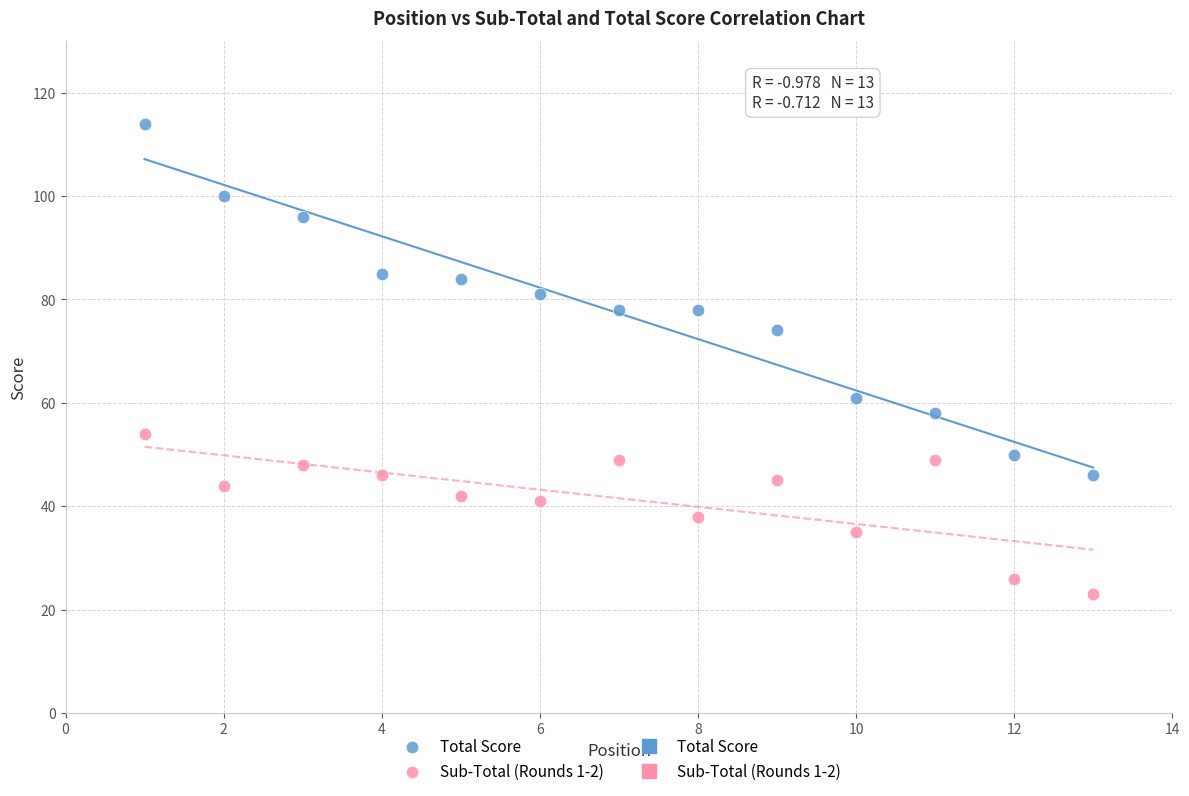

Which series reaches the minimum Y coordinate?

Sub-Total (Rounds 1-2)